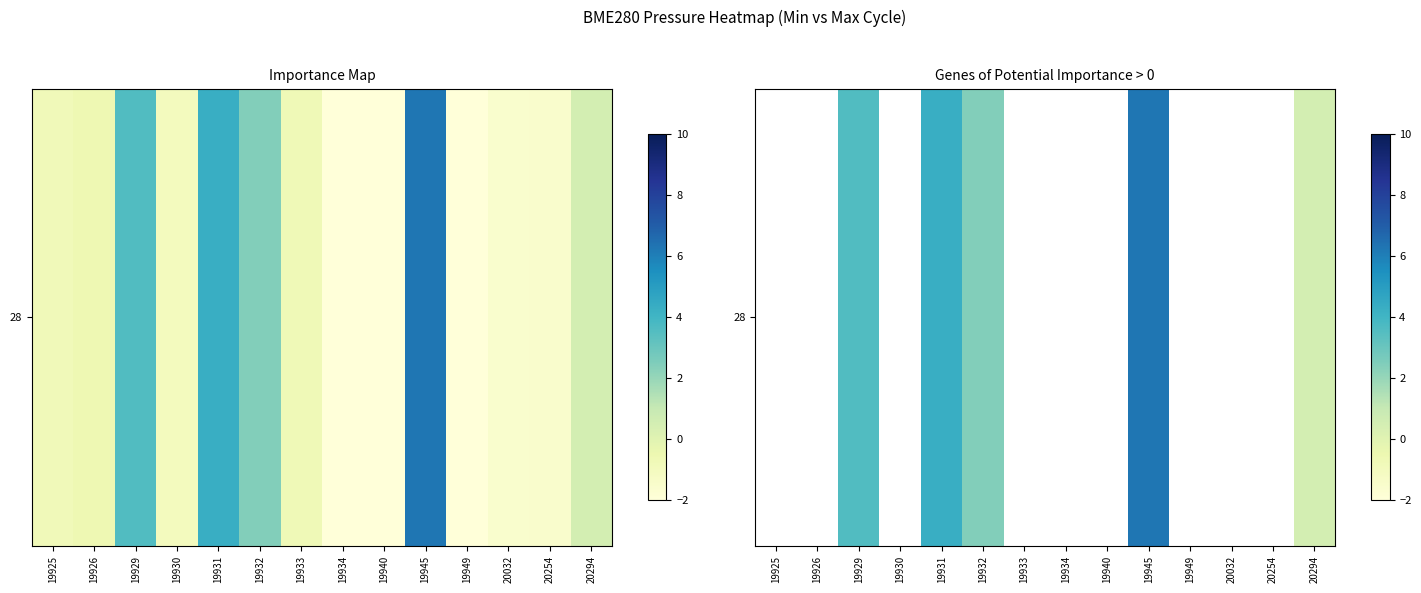

How many series are shown in this chart?

1